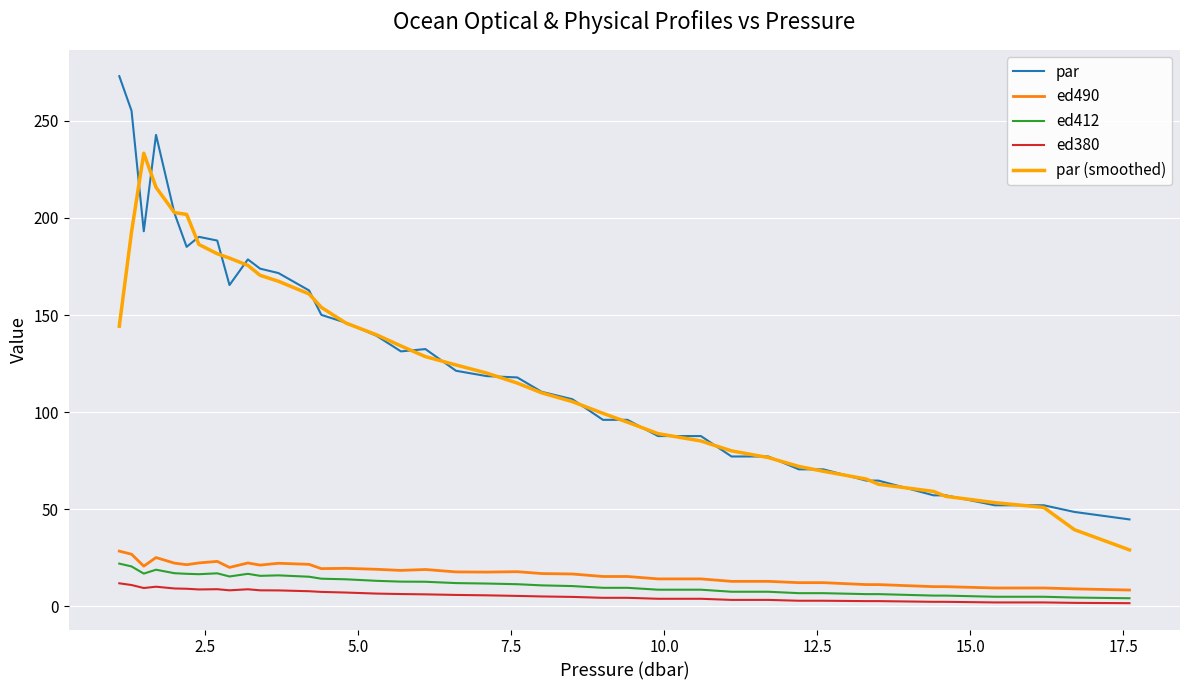

True or false: ed490 and par (smoothed) intersect in this chart.

False